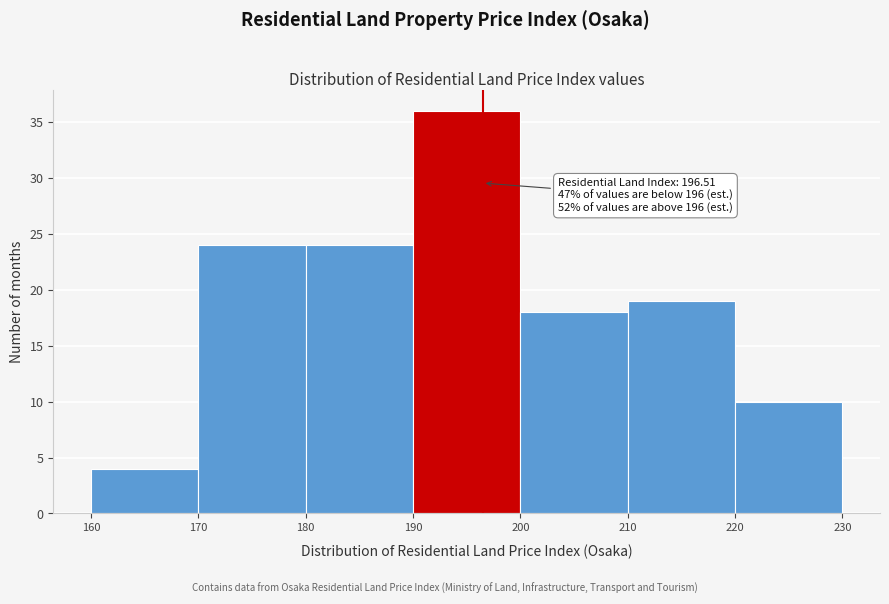

Which range on the x-axis has the tallest bar?

190 to 200